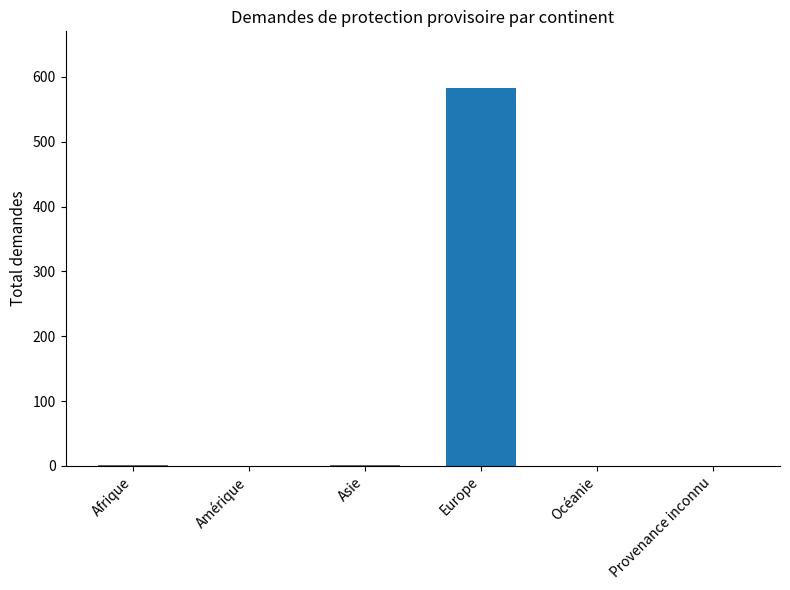

Between Europe and Amérique, which is larger?

Europe